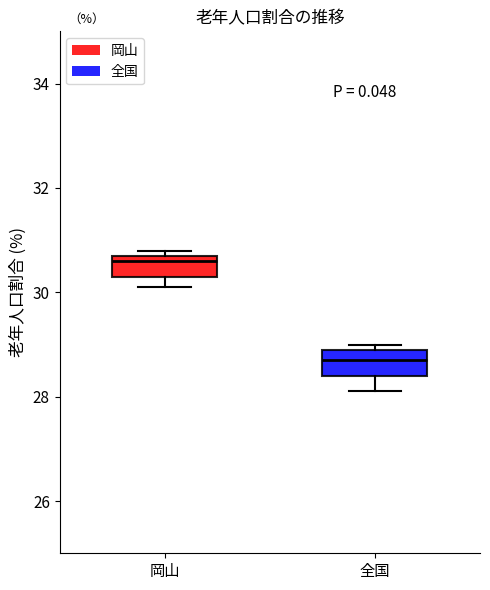

Reading left to right, transcribe this box plot: for each box, give where its median line is, the range the box spans, and where its two whiskers end, as read against the y-axis. The values are not printed on the chart, so give them approximately, as read against the axis.

岡山: median 30.6, box 30.4 to 30.8, whiskers 30.2 to 30.8 (just above the box's upper edge)
全国: median 28.8, box 28.4 to 29.0, whiskers 28.2 to 29.0 (just above the box's upper edge)